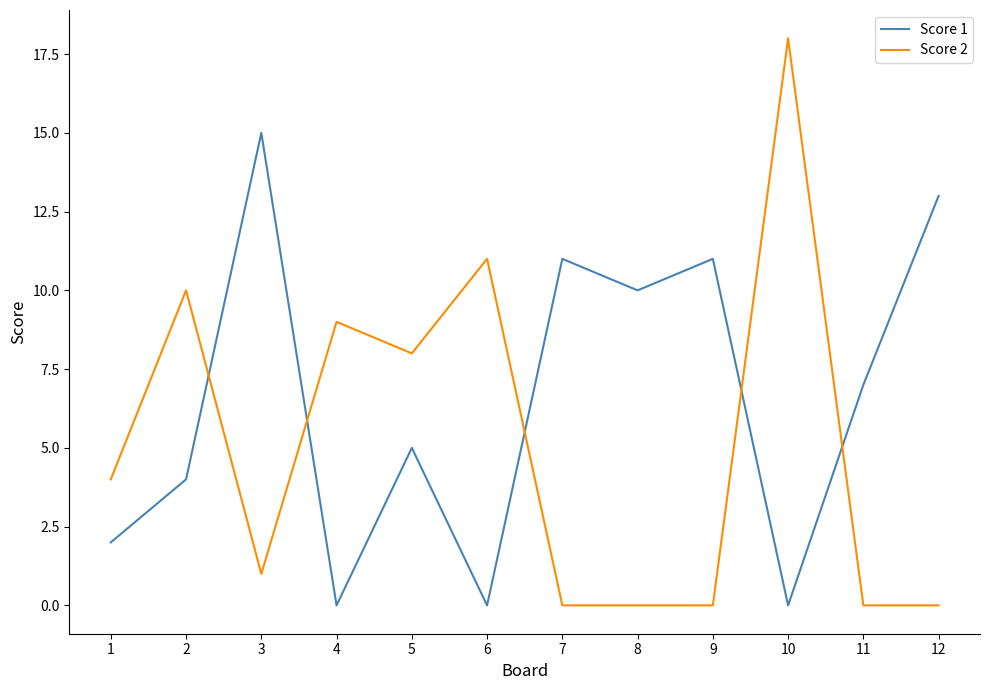

Rank the series by their average value, from lowest to highest.

Score 2, Score 1